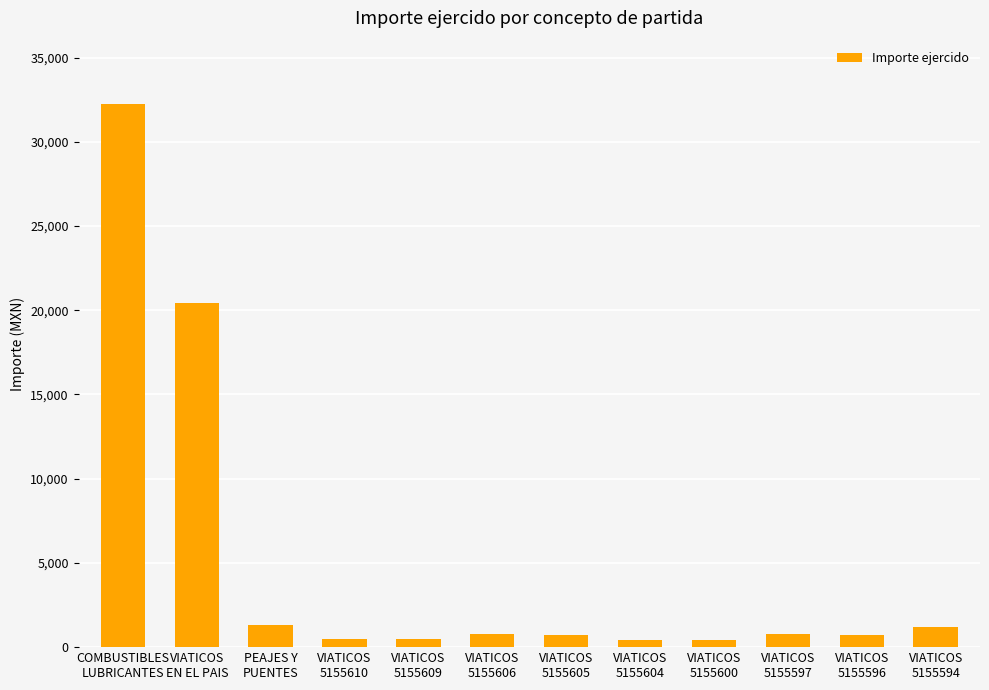

What is the sum of all values?

60056.1